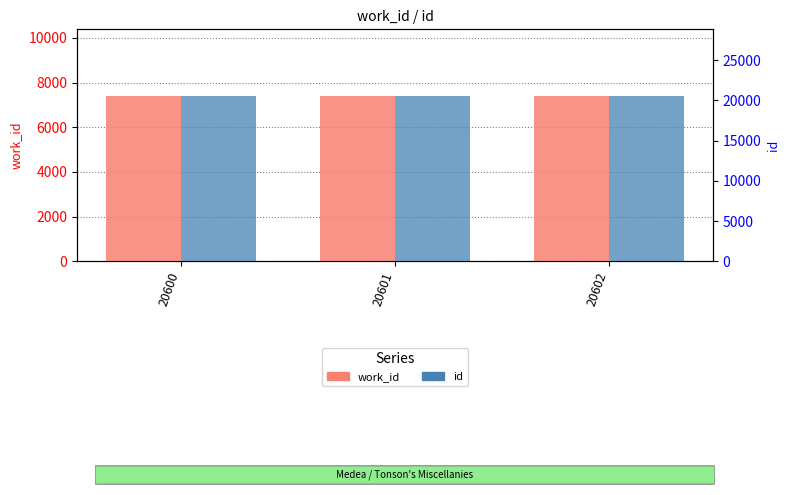

Which series has the largest range (max minus min)?

id